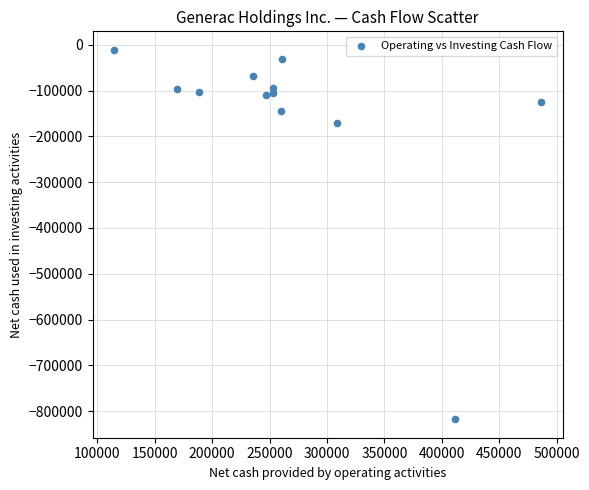

What is the range of Y values (max minus min)?

806083